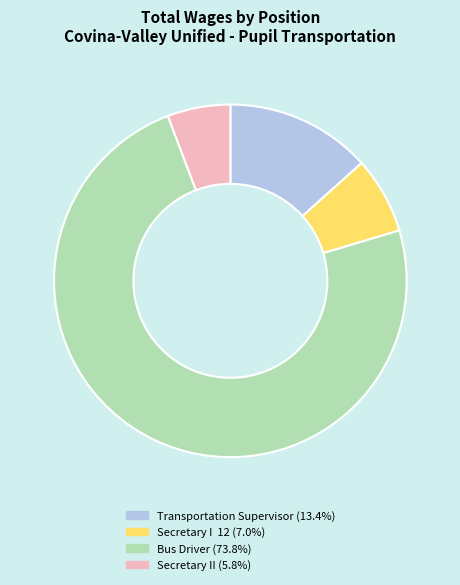

Between Transportation Supervisor and Secretary II, which is larger?

Transportation Supervisor